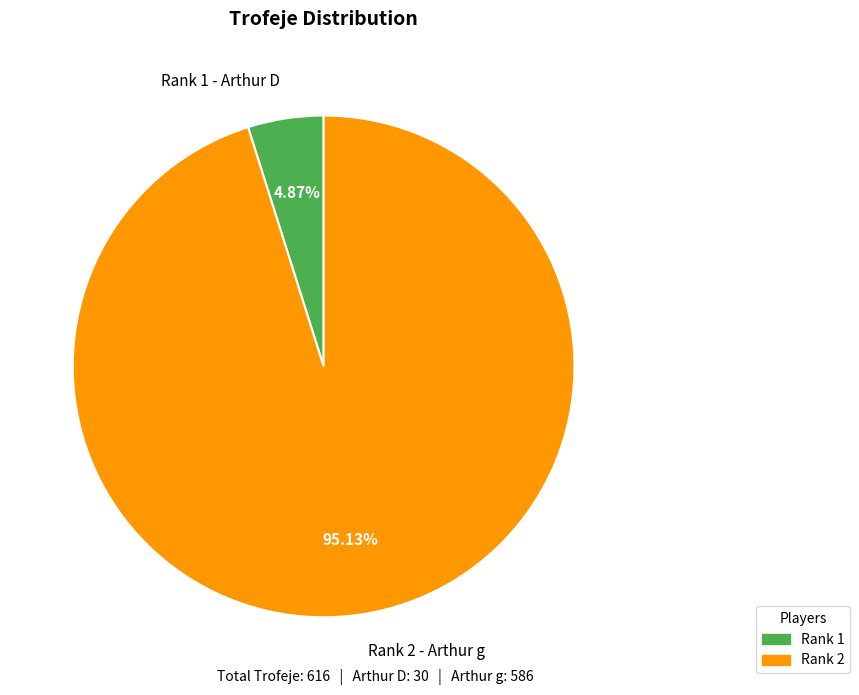

Is there any slice that represents more than half of the pie?

Yes